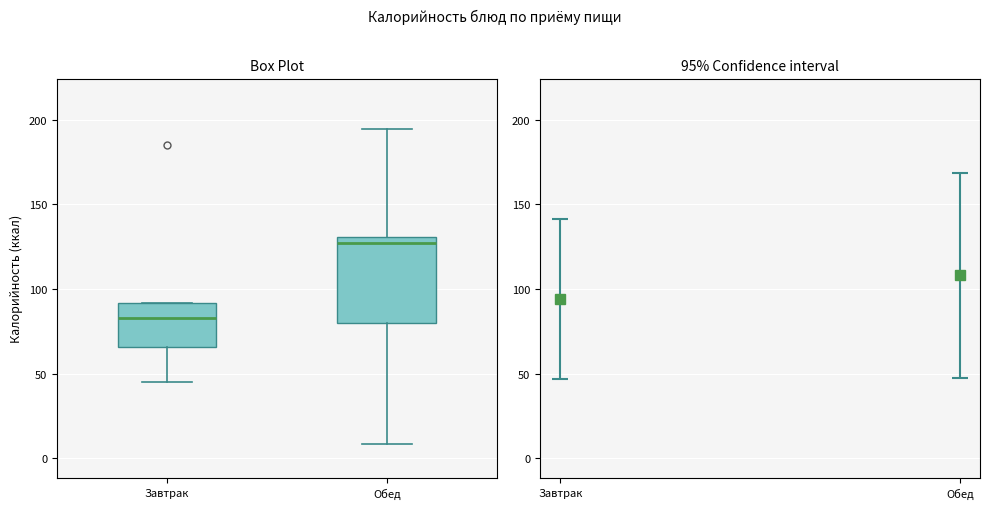

Reading left to right, transcribe this box plot: for each box, give where its median line is, the range the box spans, and where its two whiskers end, as read against the y-axis. The values are not printed on the chart, so give them approximately, as read against the axis.

Завтрак: median 85, box 65 to 90, whiskers 45 to 90
Обед: median 125, box 80 to 130, whiskers 10 to 195